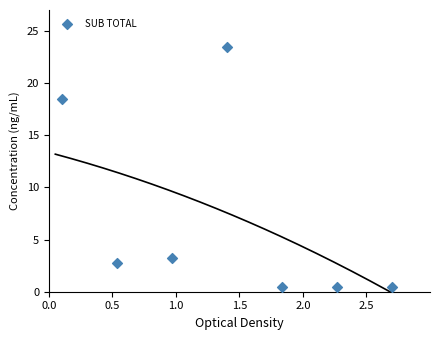

What Y value in the scatter plot is closest to 12?

18.5